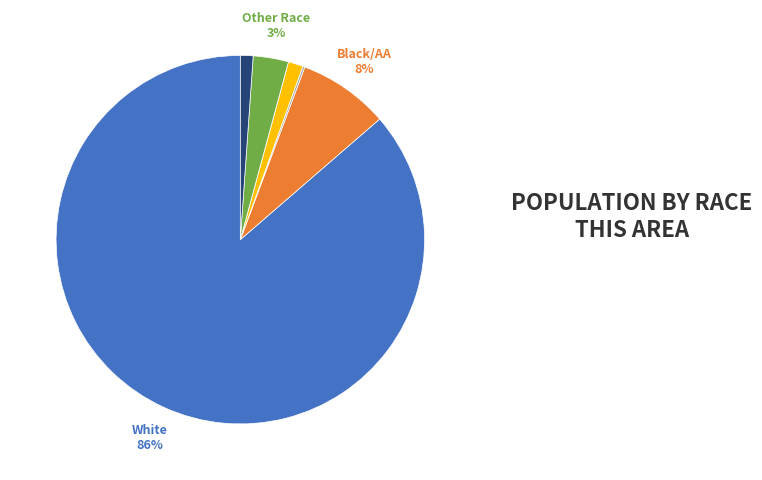

Is there any slice that represents more than half of the pie?

Yes